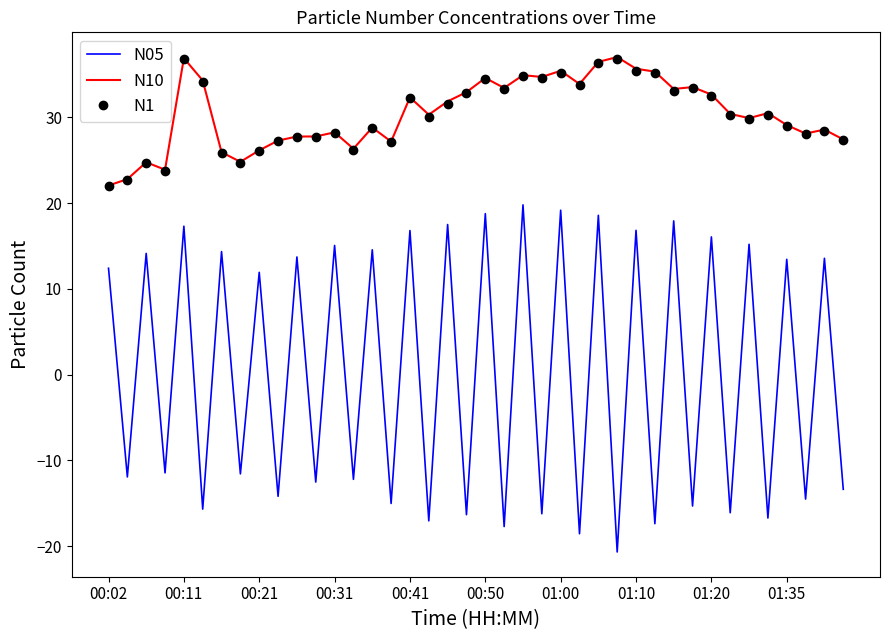

What is the greatest value displayed?

37.0